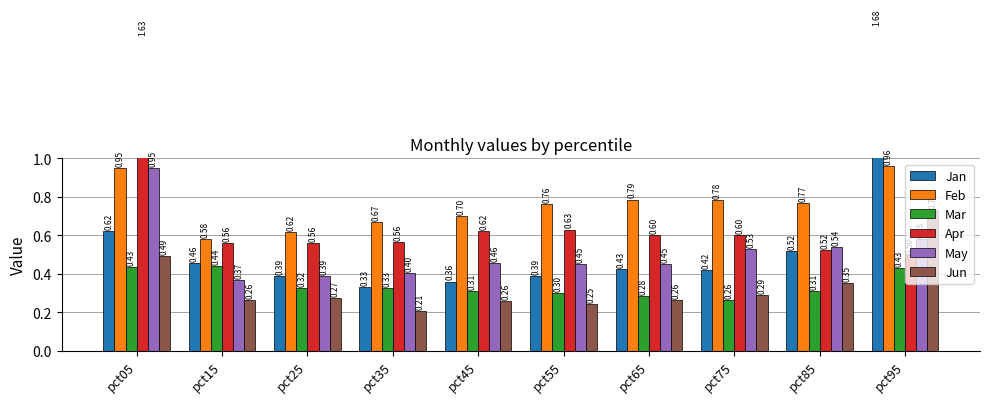

How many Feb values are between 0 and 1?

10